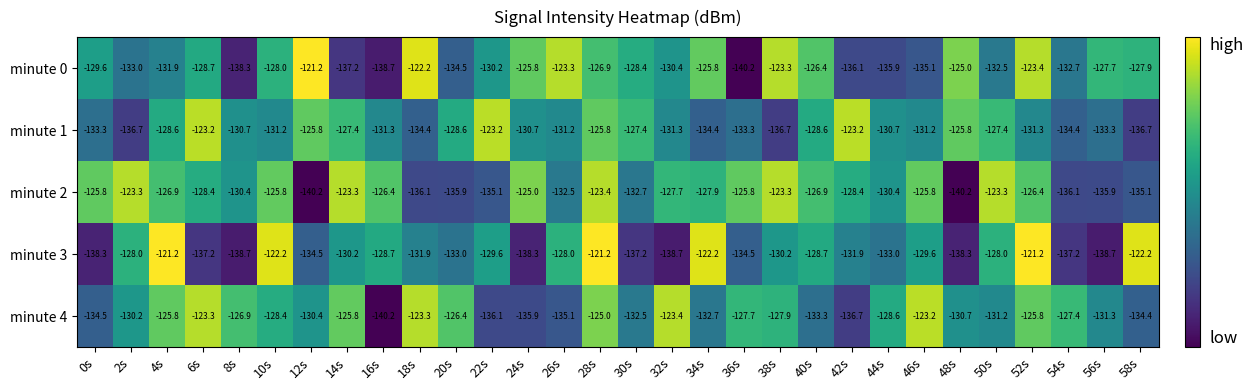

What is the average value of the minute 1 series?

-130.3